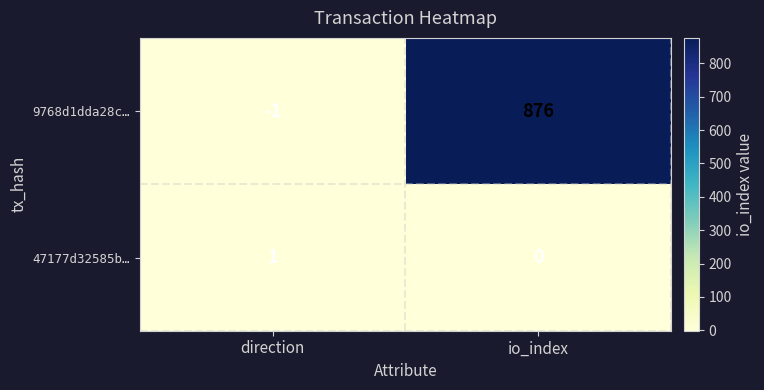

What is the maximum value shown in the chart?

876